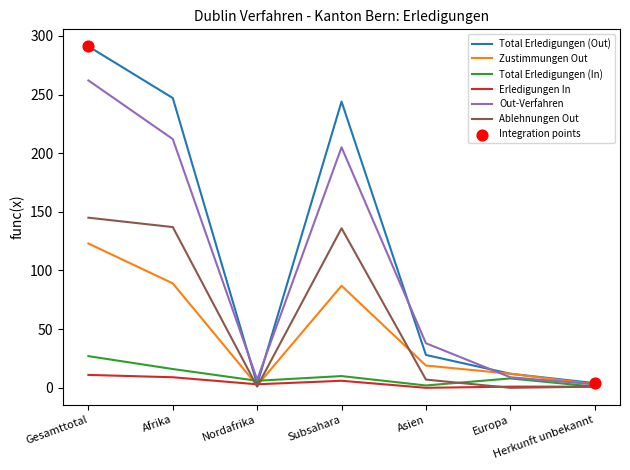

What is the total value across all series at Europa?

42